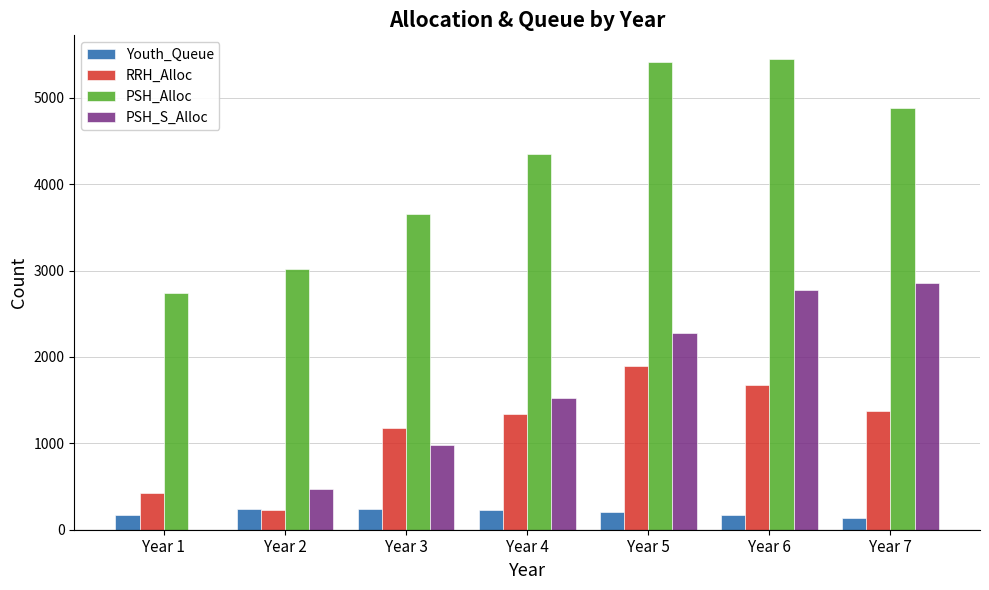

How many groups of bars are there?

7